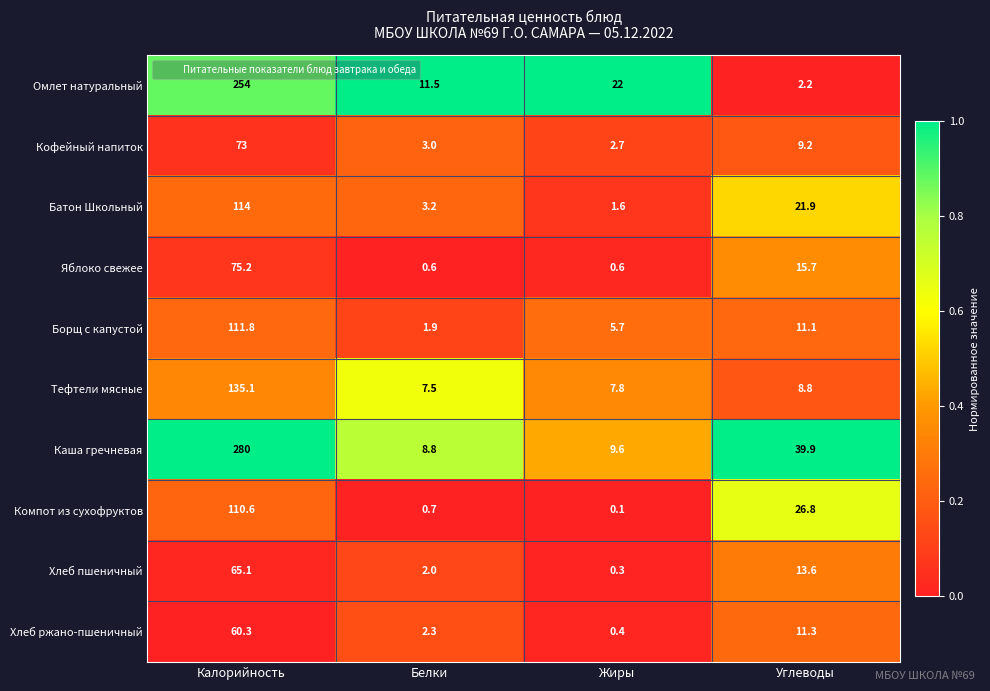

At Калорийность, list the series in order from largest to smallest.

Каша гречневая, Омлет натуральный, Тефтели мясные, Батон Школьный, Борщ с капустой, Компот из сухофруктов, Яблоко свежее, Кофейный напиток, Хлеб пшеничный, Хлеб ржано-пшеничный